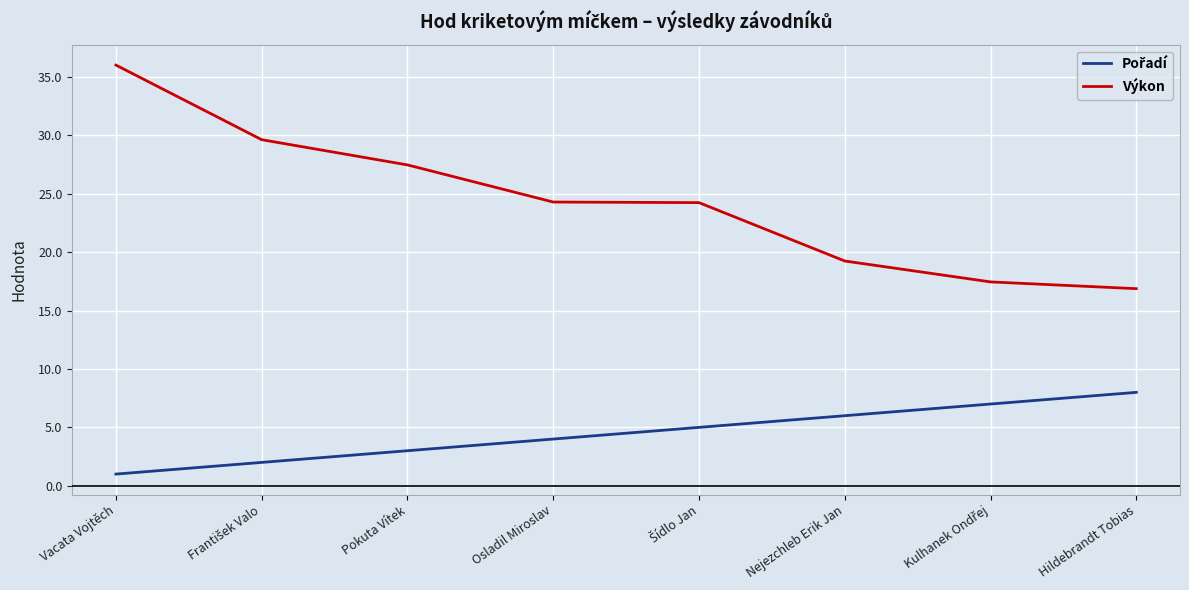

What position from the right is Pokuta Vítek?

6